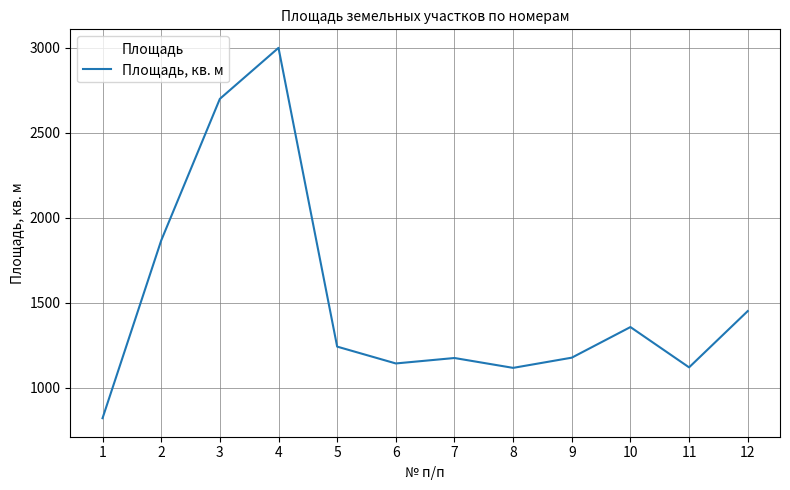

What is the minimum value shown in the chart?

822